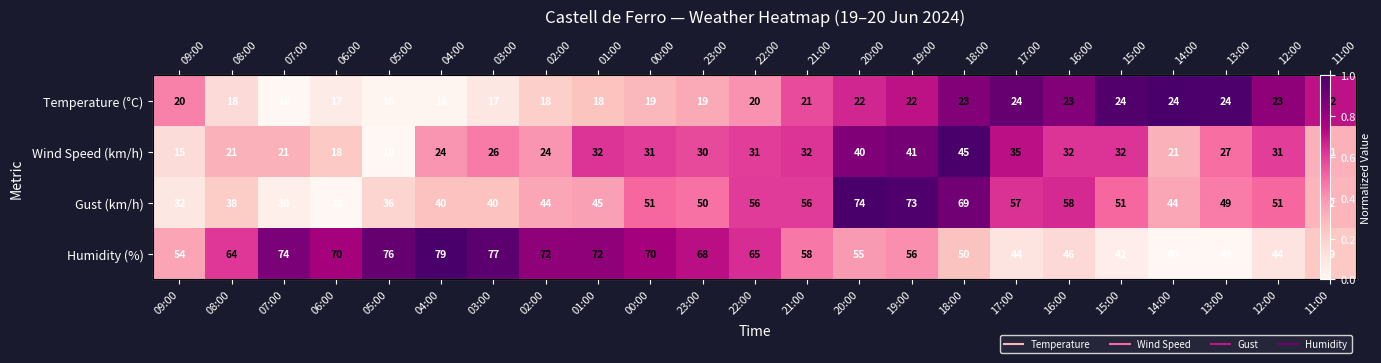

What is the difference between the highest and lowest values at 11:00?

0.5